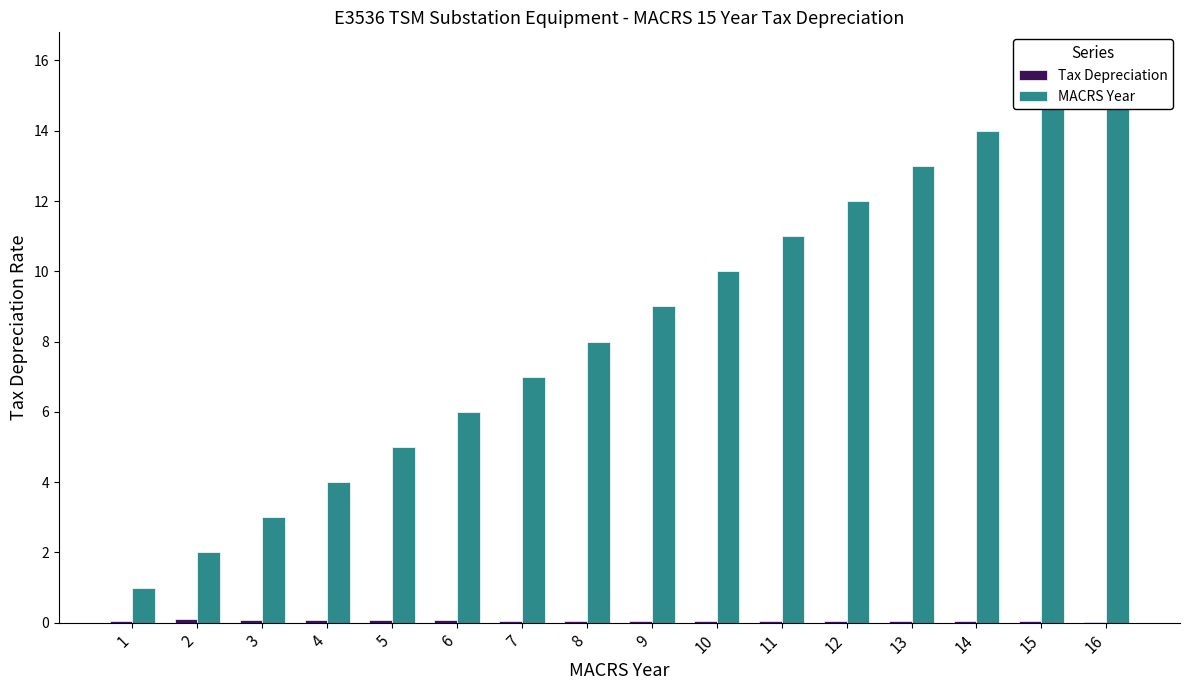

What is the value of the MACRS Year bar at the 1st from the left?

1.0